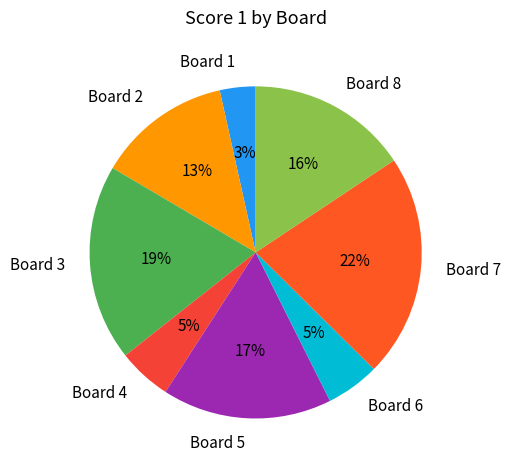

How many slices are in this pie chart?

8